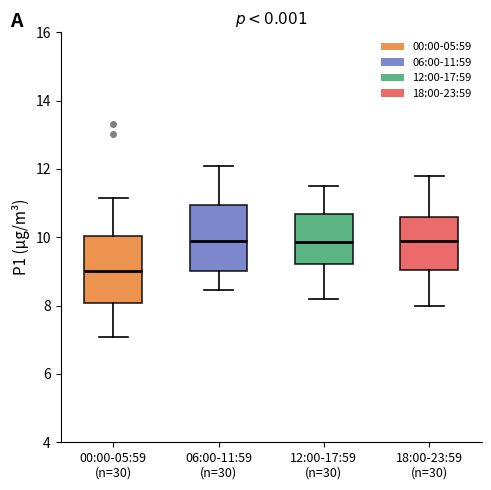

Reading left to right, read every box against the y-axis: the position of its median line, the range the box covers, and the ends of its whiskers. The values are not printed on the chart, so give them approximately, as read against the axis.

00:00-05:59 (n=30): median 9.0, box 8.0 to 10.0, whiskers 7.0 to 11.2
06:00-11:59 (n=30): median 10.0, box 9.0 to 11.0, whiskers 8.4 to 12.2
12:00-17:59 (n=30): median 9.8, box 9.2 to 10.6, whiskers 8.2 to 11.6
18:00-23:59 (n=30): median 10.0, box 9.0 to 10.6, whiskers 8.0 to 11.8